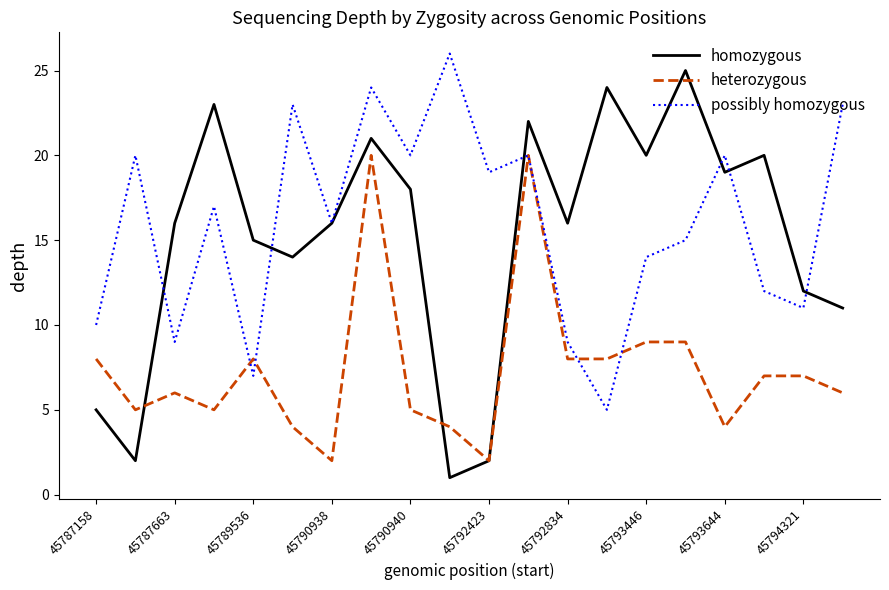

What is the highest value of the homozygous series?

25